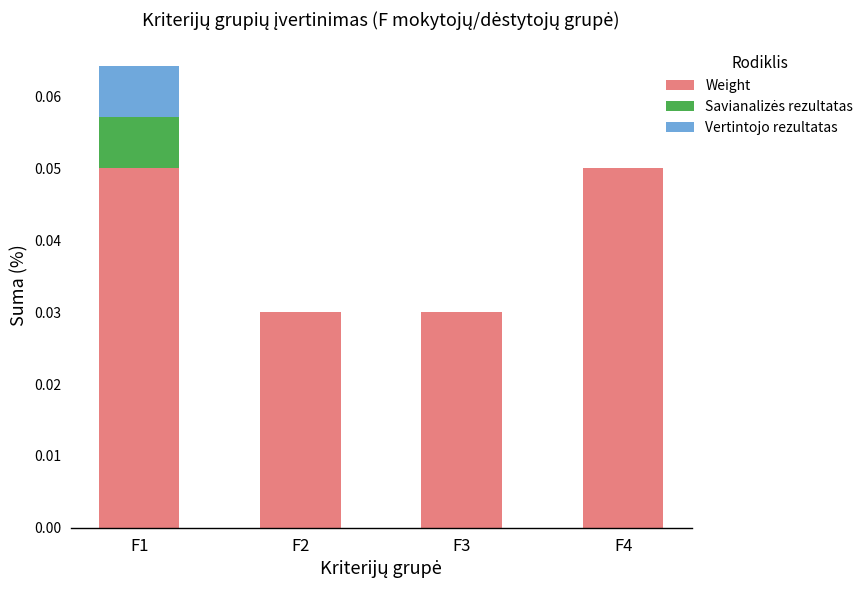

How many categories are shown in the chart?

4